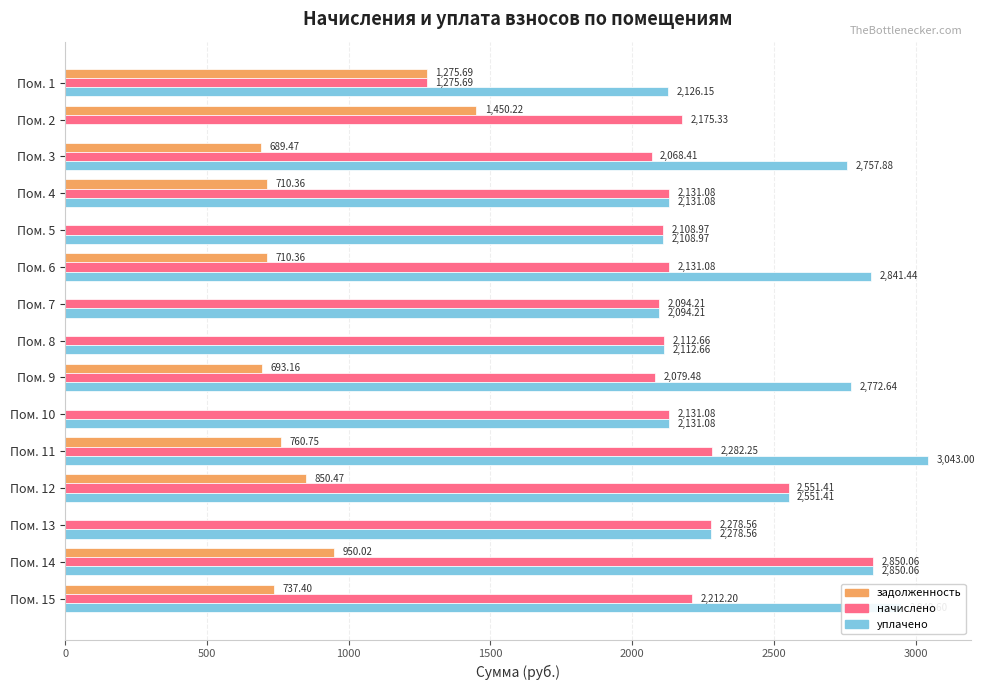

Which series changed the most between Пом. 1 and Пом. 13?

задолженность